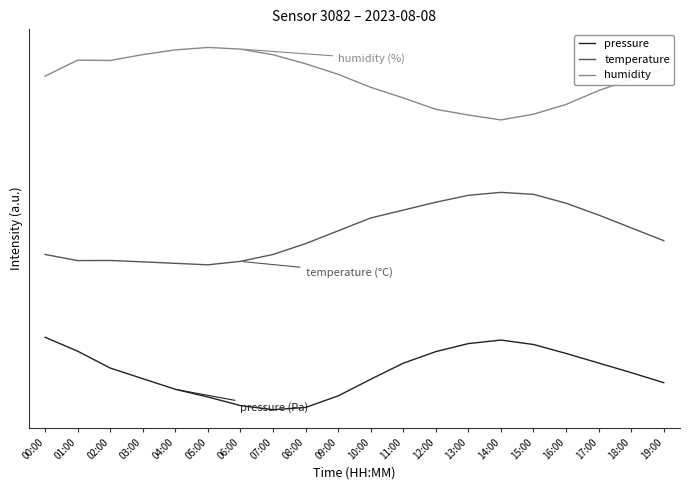

List the labels in order of temperature value, largest first.

14:00, 15:00, 13:00, 12:00, 16:00, 11:00, 17:00, 10:00, 18:00, 09:00, 19:00, 08:00, 00:00, 07:00, 02:00, 01:00, 06:00, 03:00, 04:00, 05:00